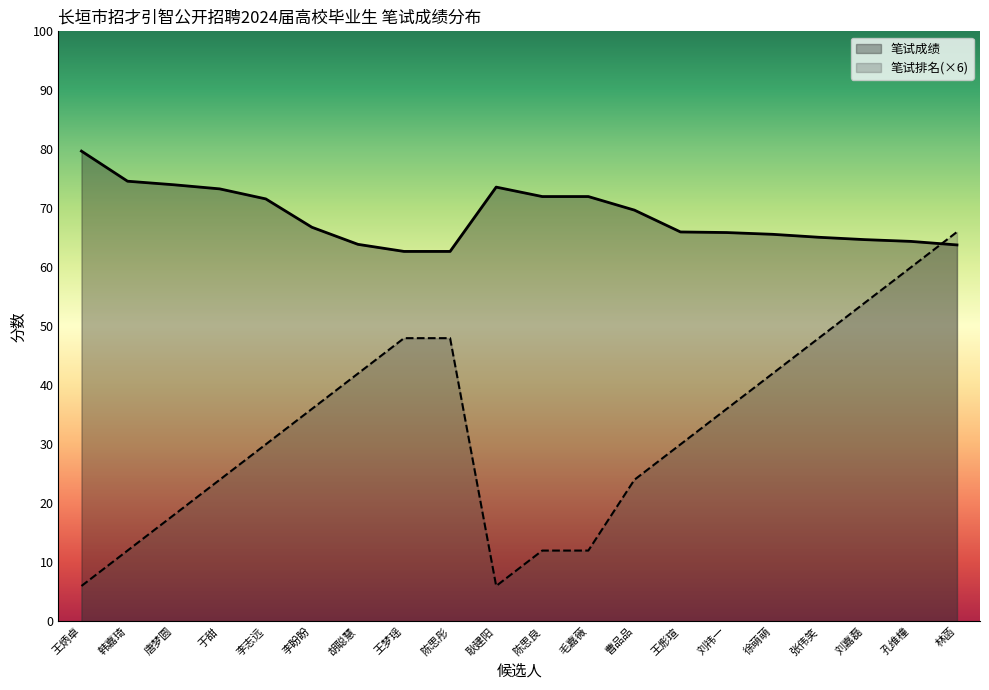

True or false: 笔试成绩 has a value of 37.3 at 刘嘉磊.

False